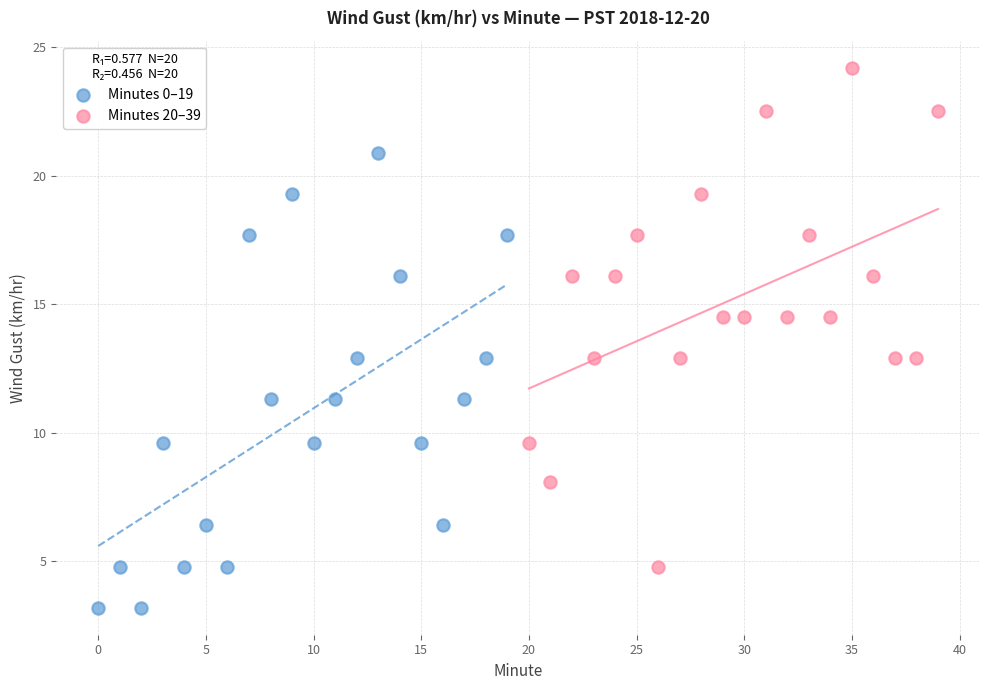

Which series reaches the maximum Y coordinate?

Minutes 20–39